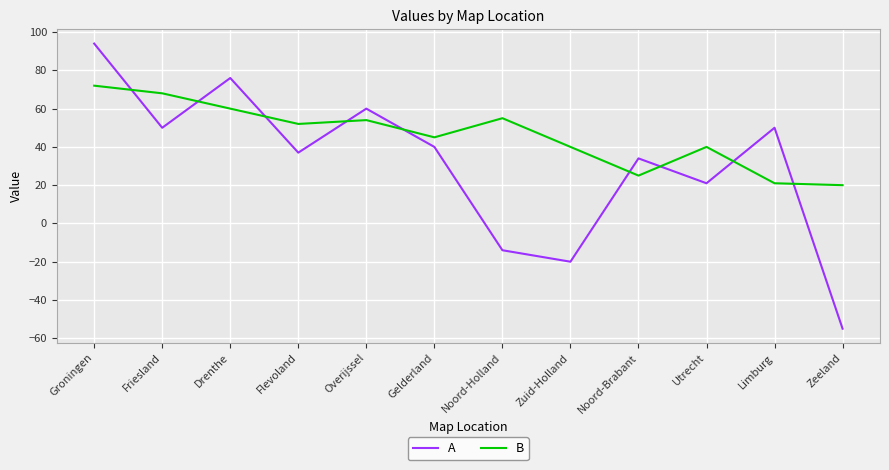

Read the A value at Noord-Brabant.

34